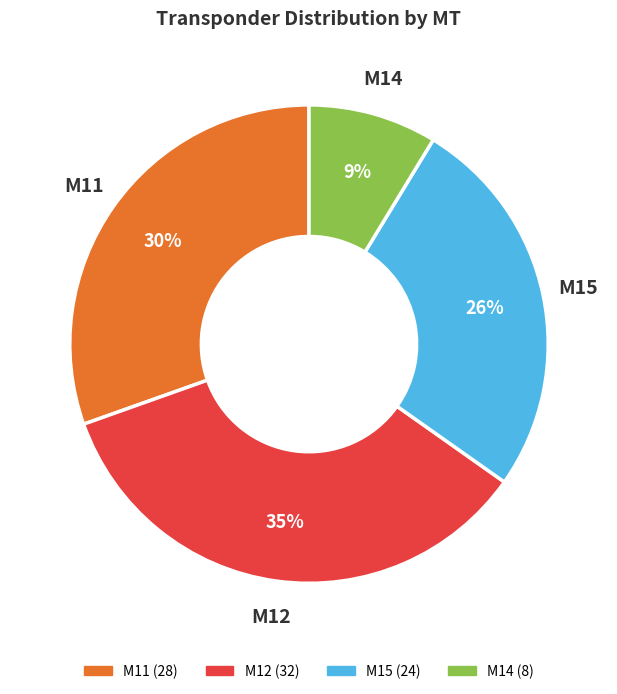

Approximately how many times larger is the value at M14 compared to M15?

0.3